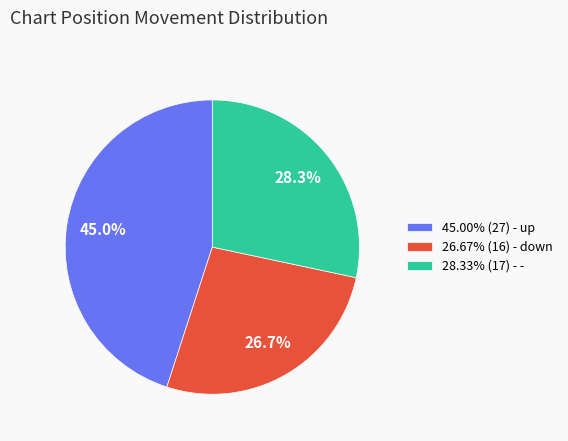

Does any single category account for the majority?

No